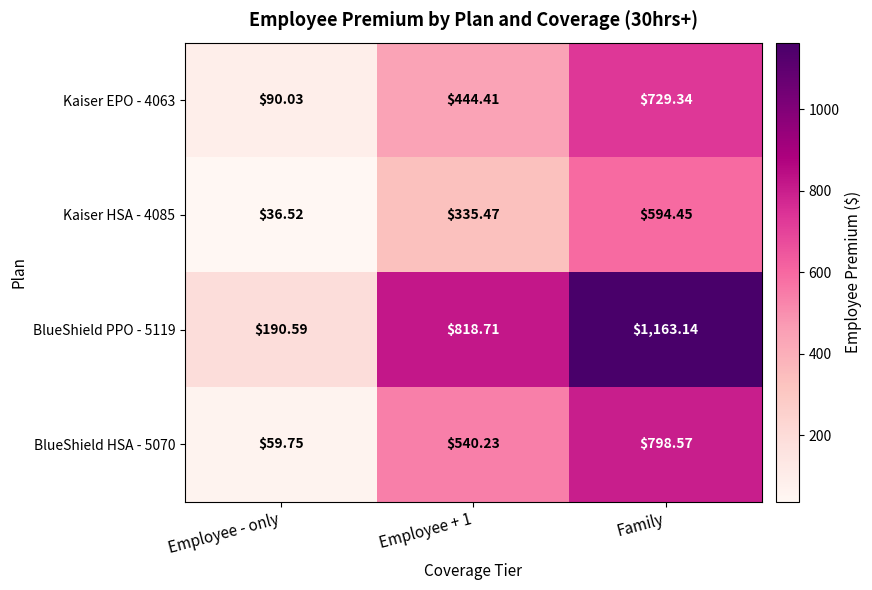

Which series has the widest spread of values?

BlueShield PPO - 5119